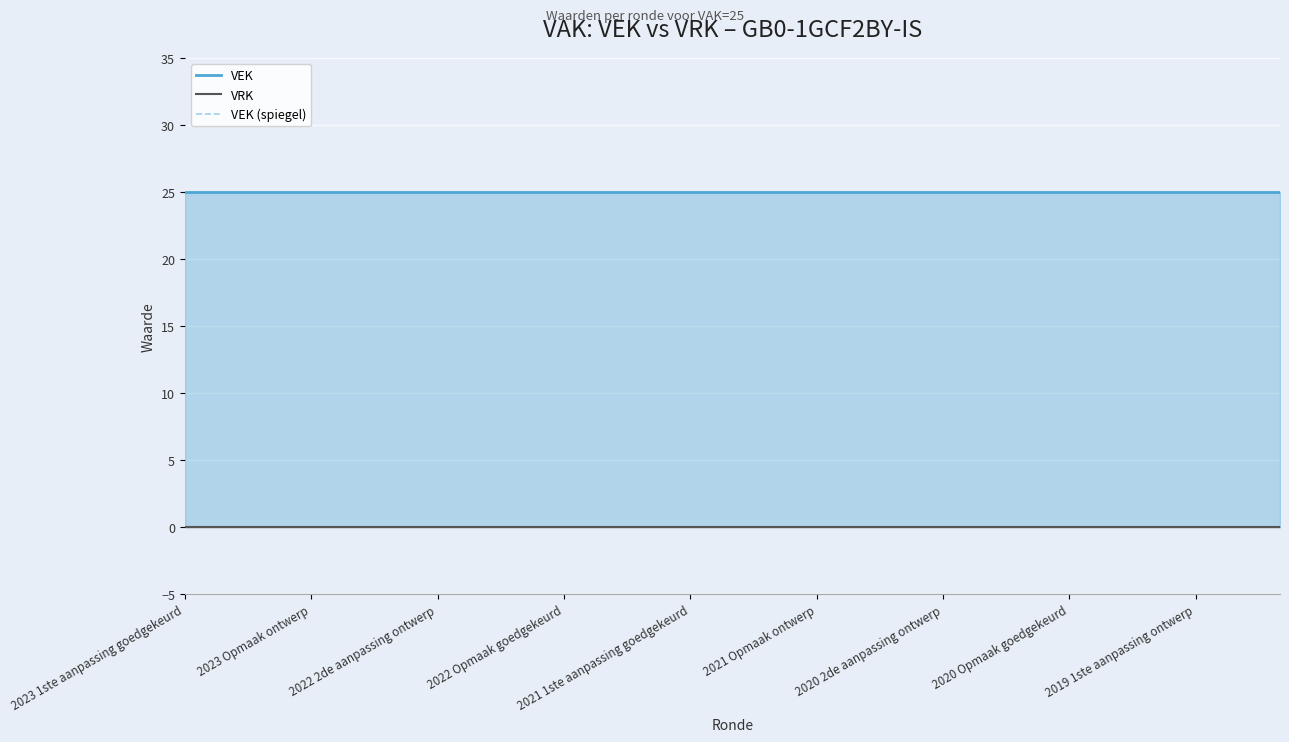

List the series in order of their peak value, highest first.

VEK, VRK, VEK (spiegel)